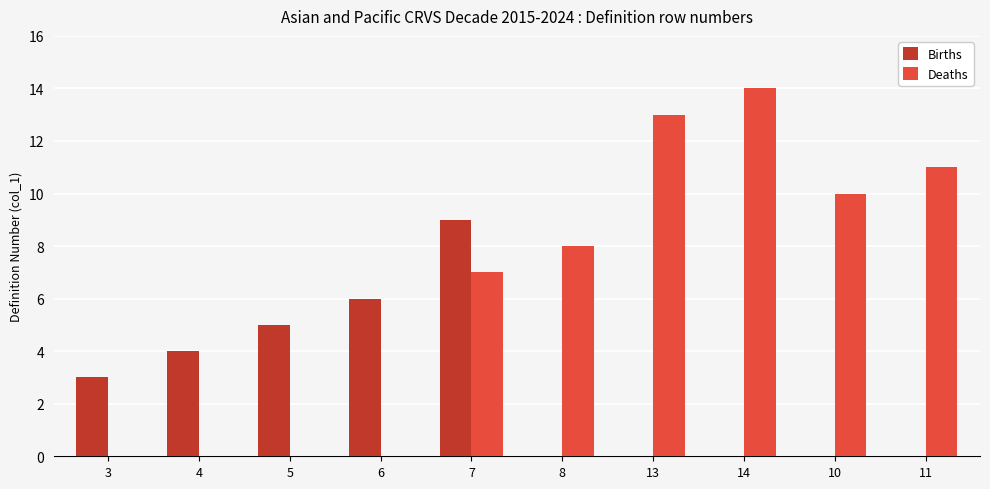

What are all the series names shown in the legend?

Births, Deaths